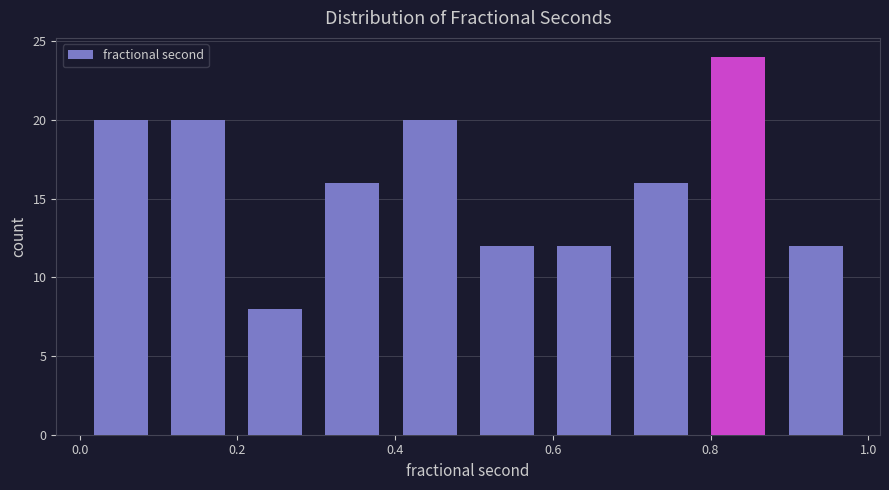

What is the height of the bar covering 0.00 to 0.10 on the x-axis? Neither the bar edges nor the heights are printed on the chart, so give them approximately, as read against the axes.

20